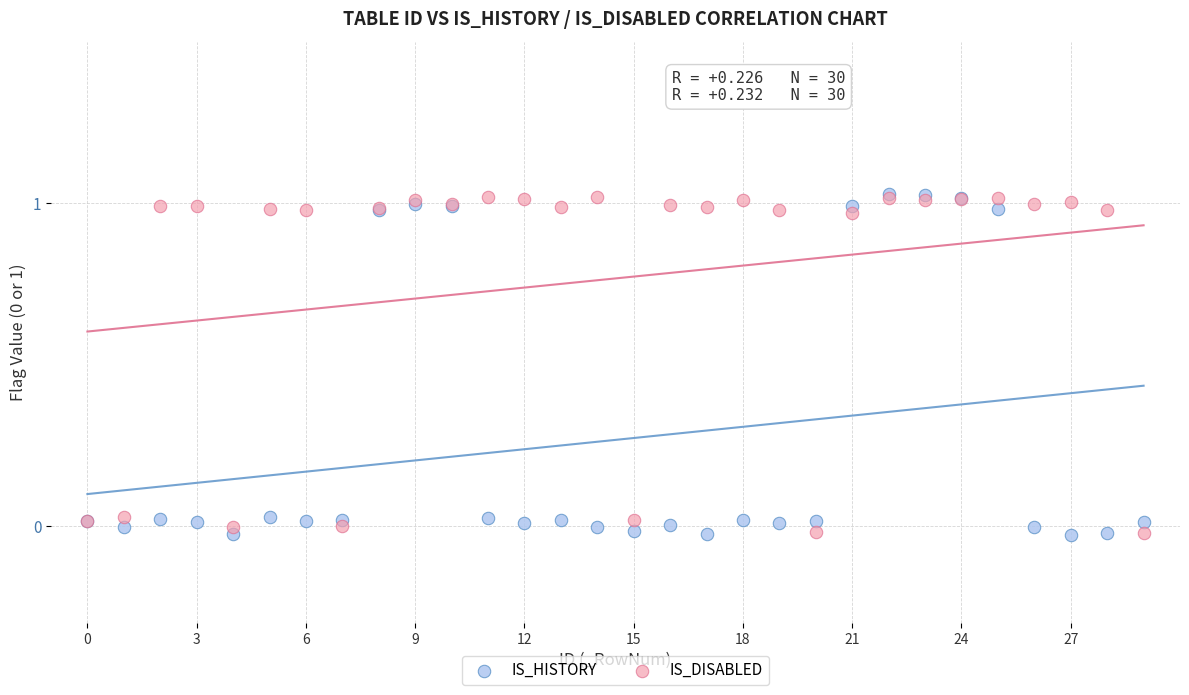

What are all the series names shown in the legend?

IS_HISTORY, IS_DISABLED